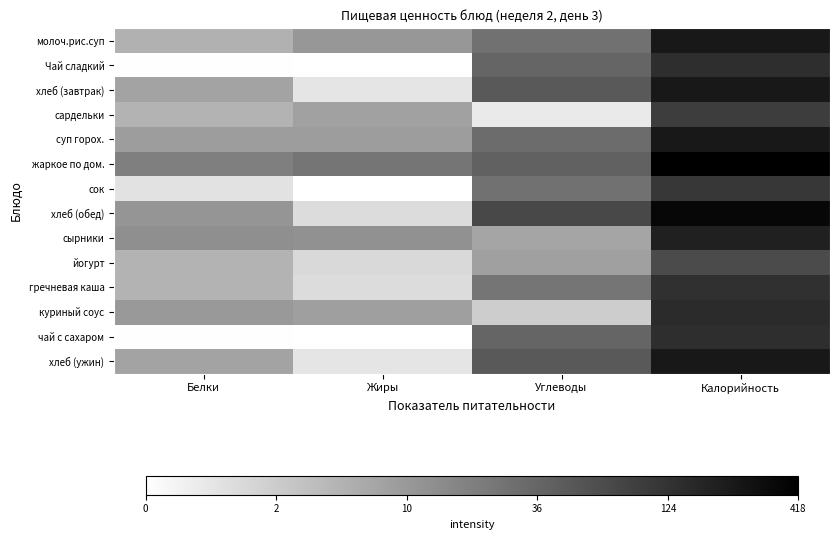

How many categories are shown in the chart?

4